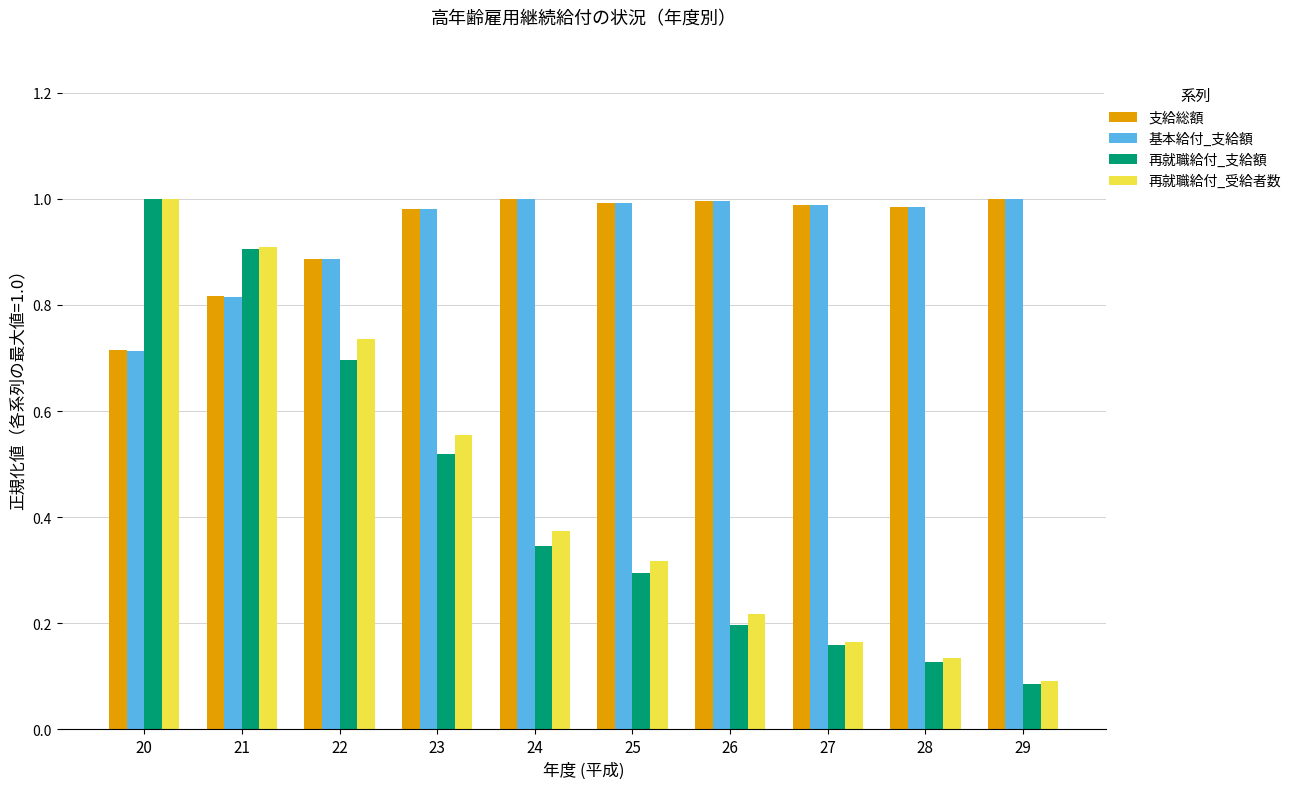

How many bars are there in each group?

4